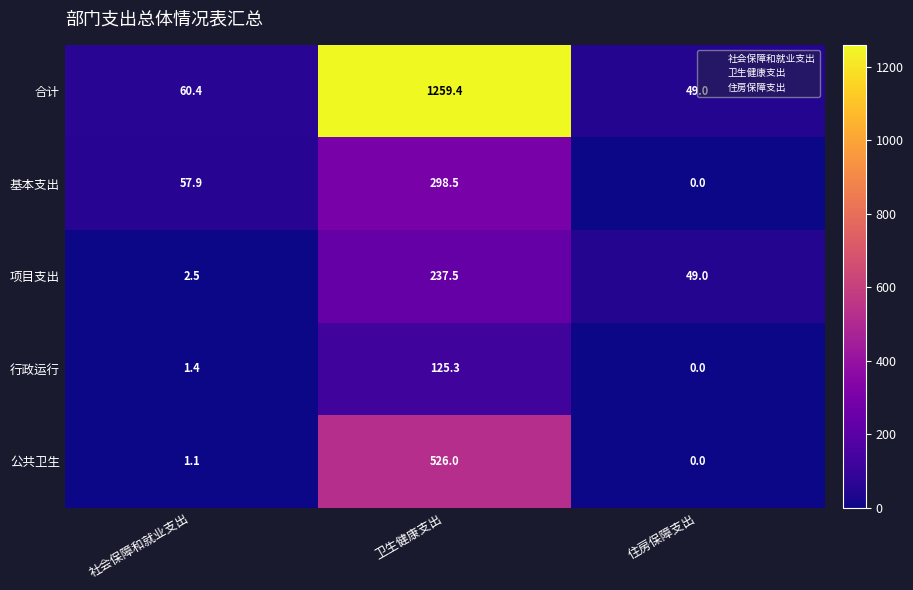

Read the 合计 value at 卫生健康支出.

1259.4